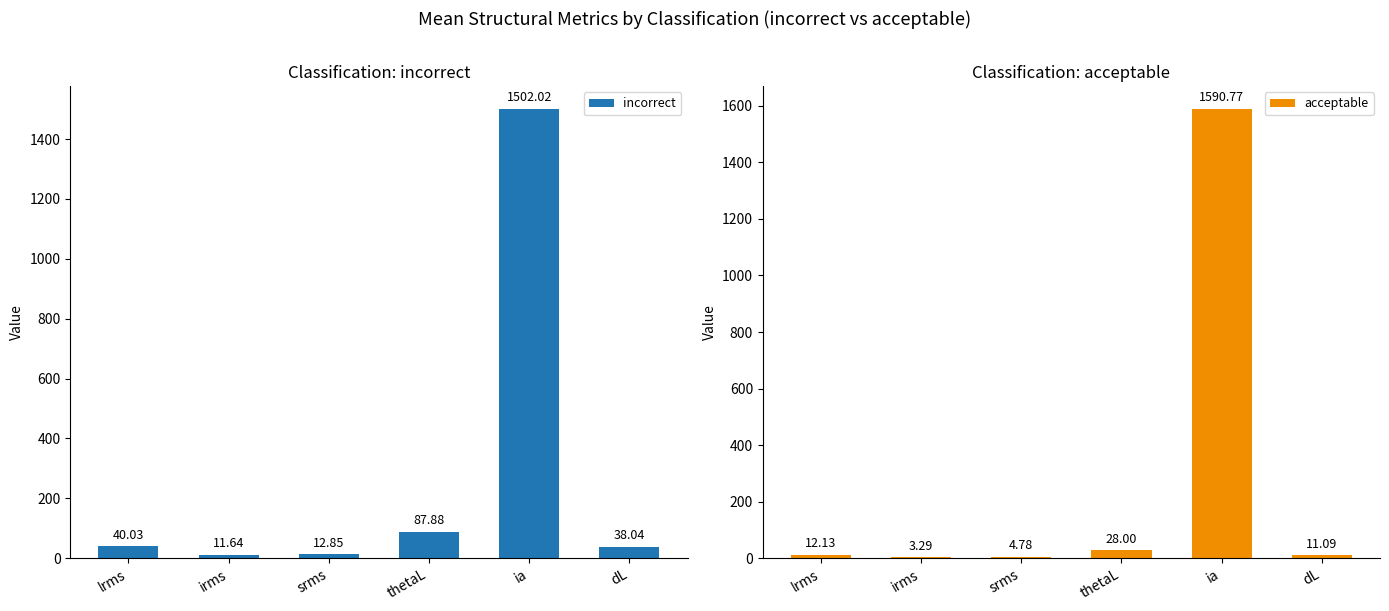

What are all the series names shown in the legend?

incorrect, acceptable